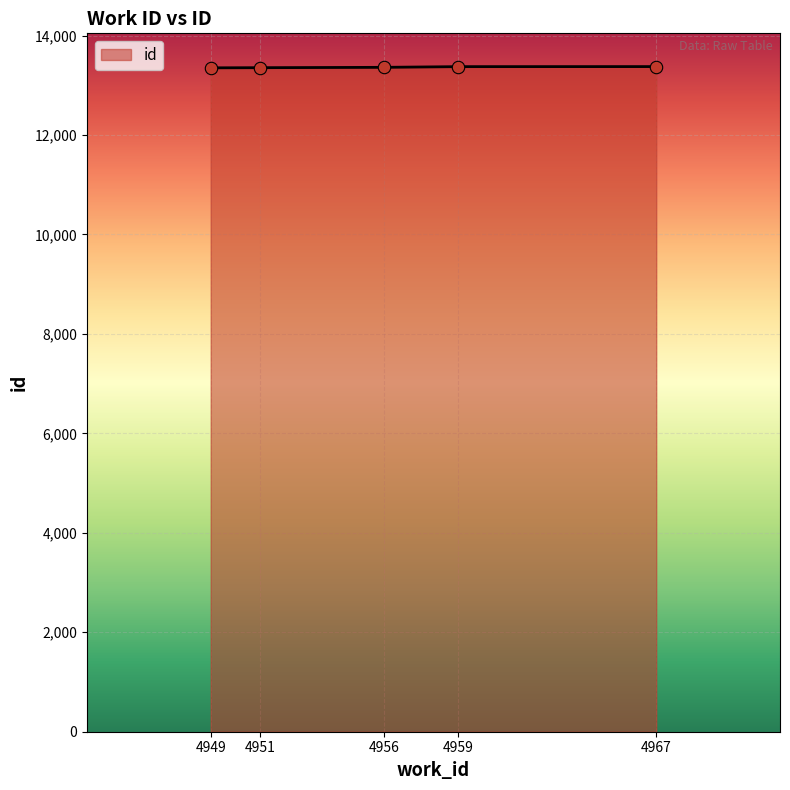

Approximately how many times larger is the value at 4949 compared to 4959?

1.0